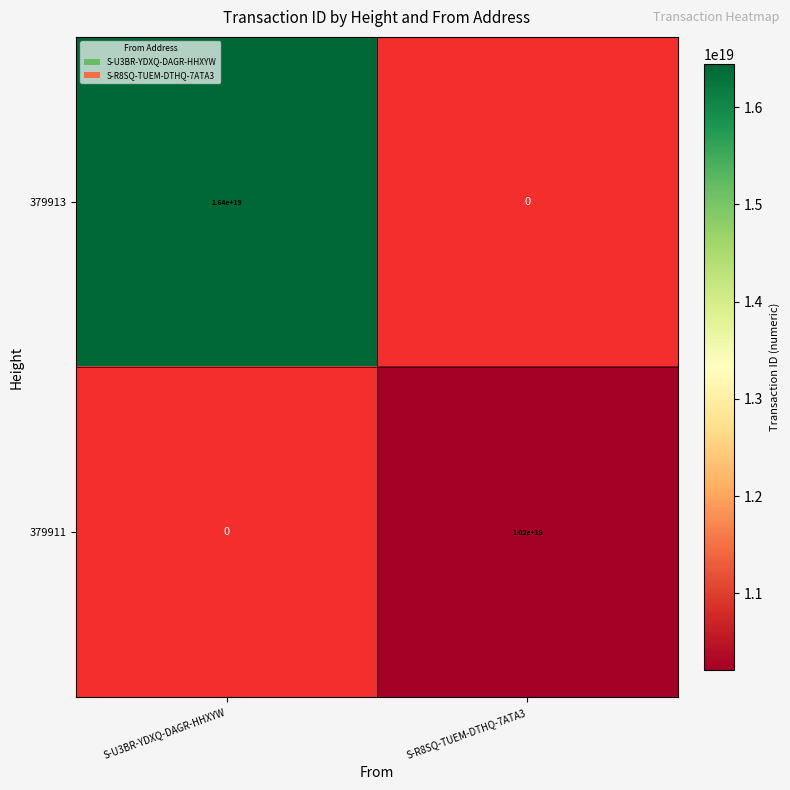

How many positive values does the 379911 series have?

1